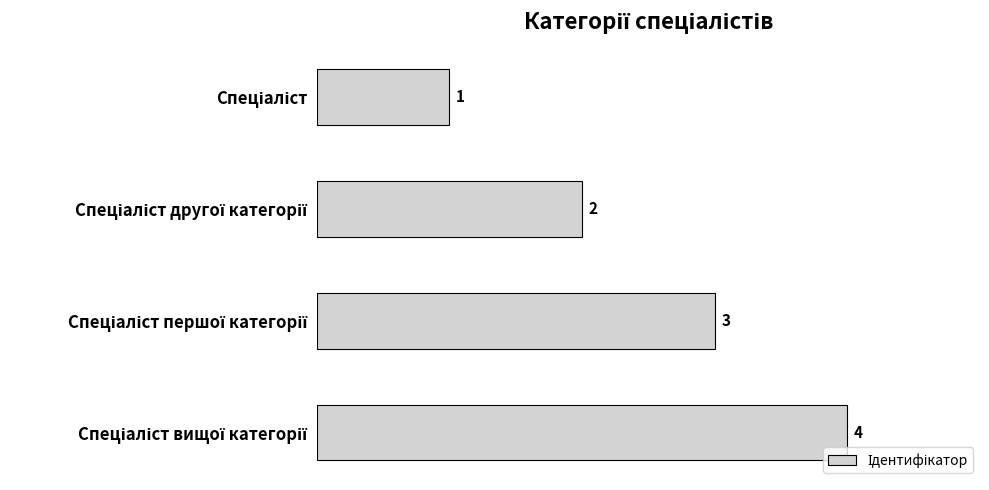

Count the values in the range 2 to 4.

3